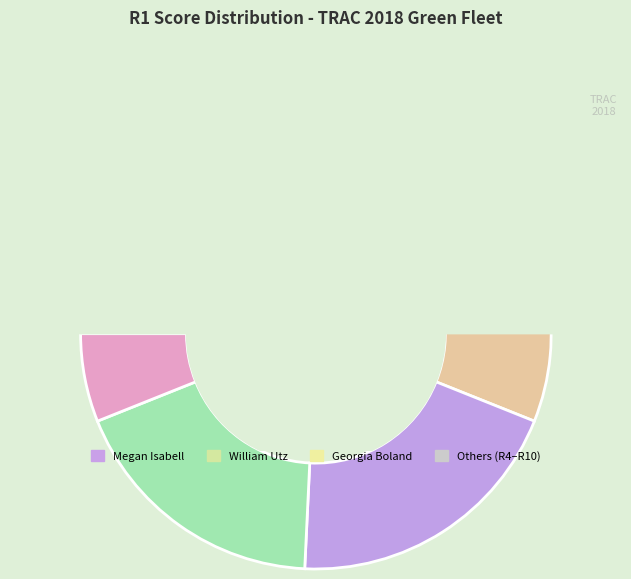

Is Fiona Trester the majority of the pie?

No